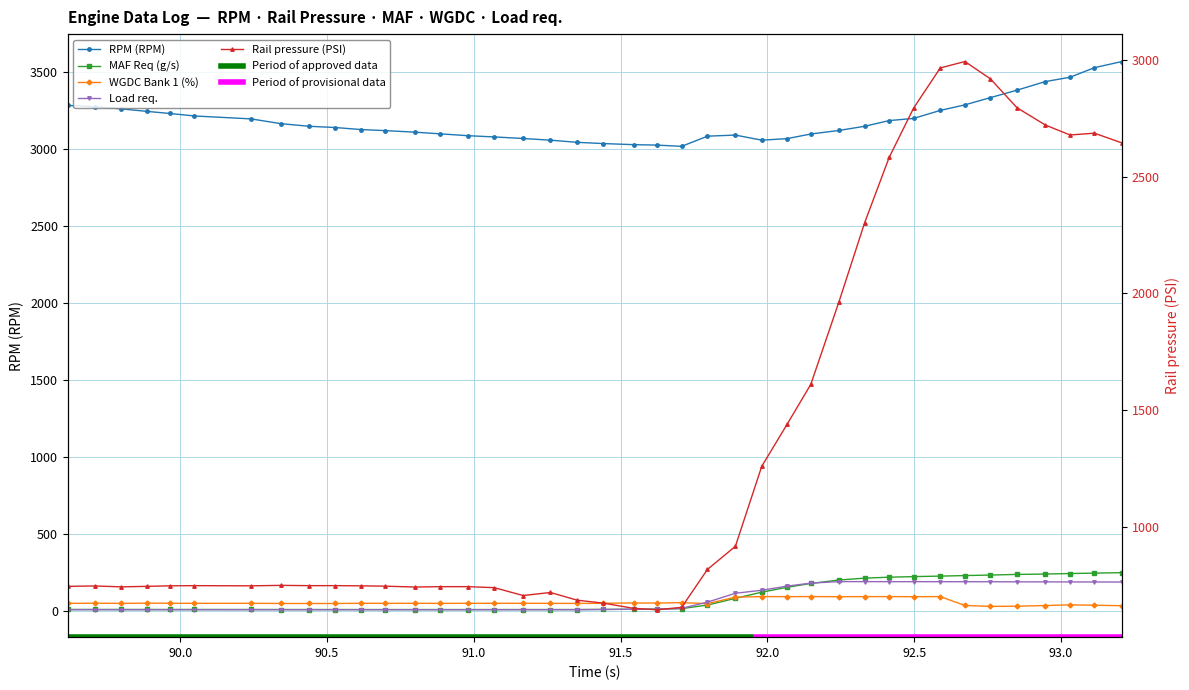

Is the value of Load req. at 24 greater than the value of Rail pressure (PSI) at 14?

No